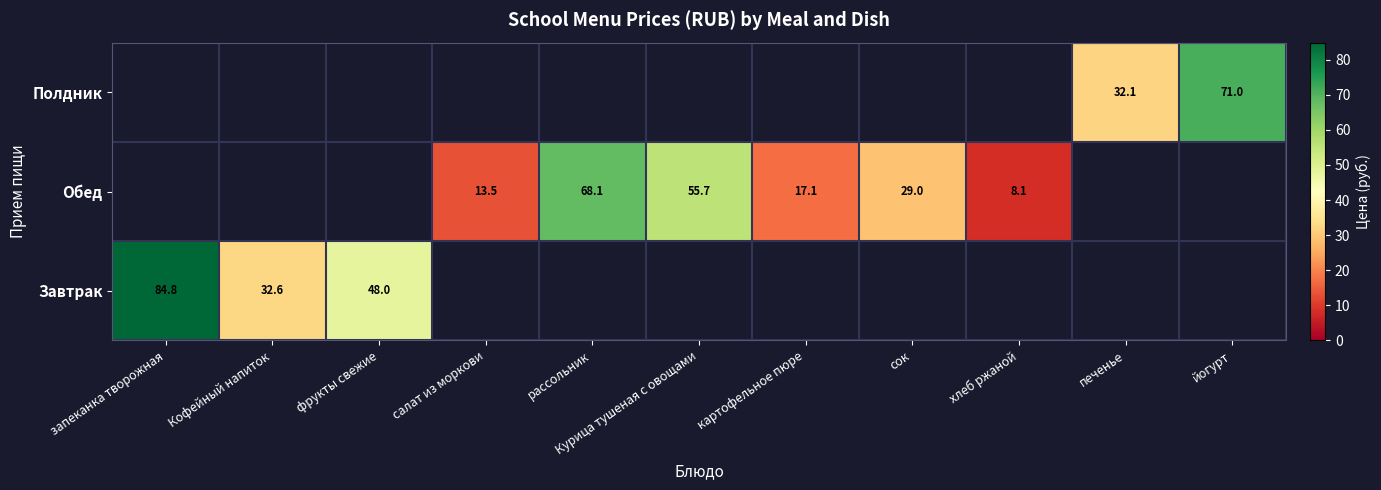

What is the maximum value shown in the chart?

84.8